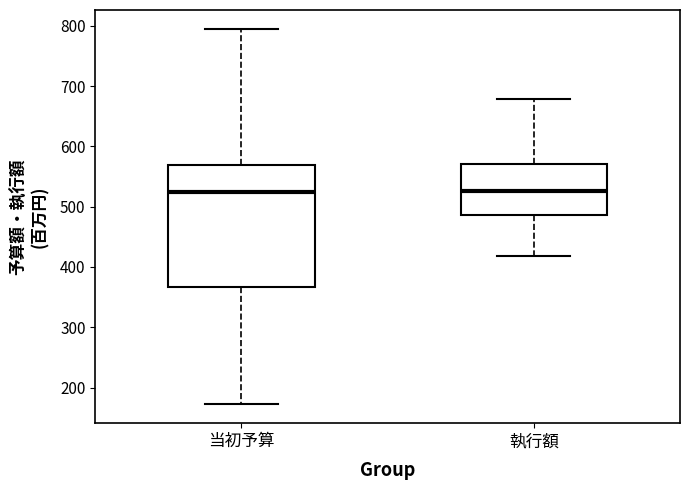

Reading left to right, read every box against the y-axis: the position of its median line, the range the box covers, and the ends of its whiskers. The values are not printed on the chart, so give them approximately, as read against the axis.

当初予算: median 520, box 370 to 570, whiskers 170 to 800
執行額: median 530, box 490 to 570, whiskers 420 to 680